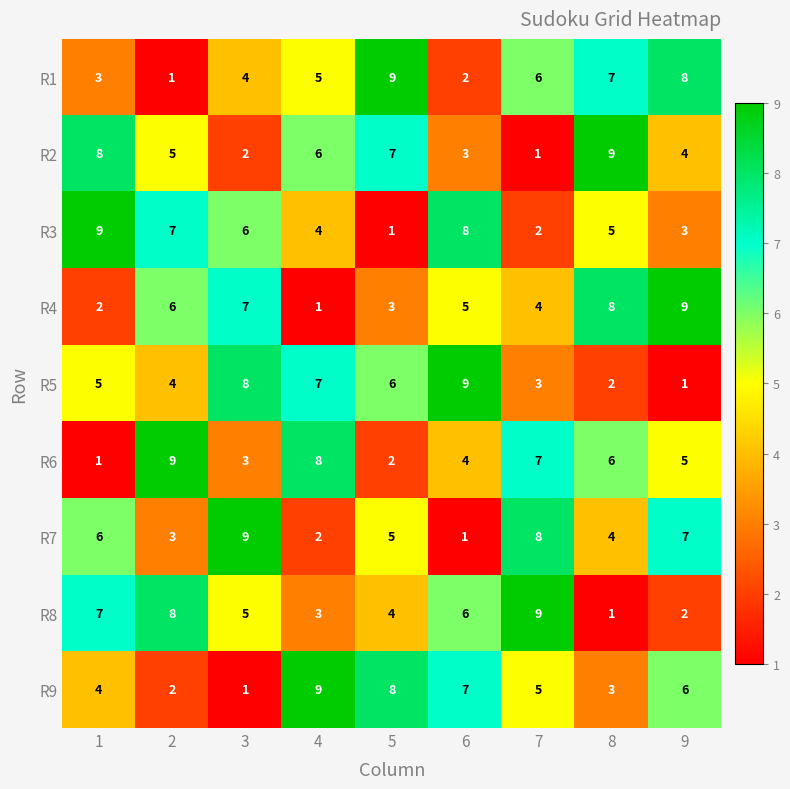

What is the average value of the R8 series?

5